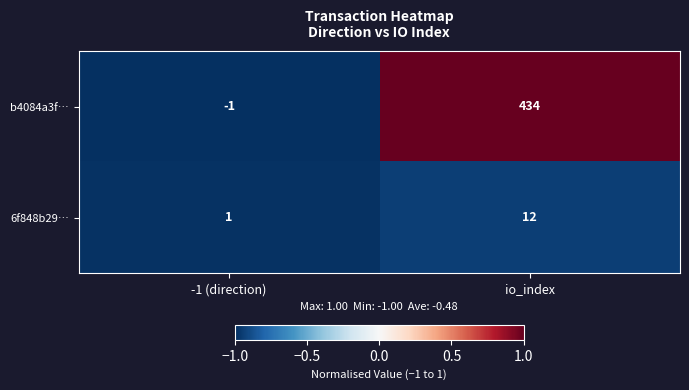

Count the number of categories in the chart.

2